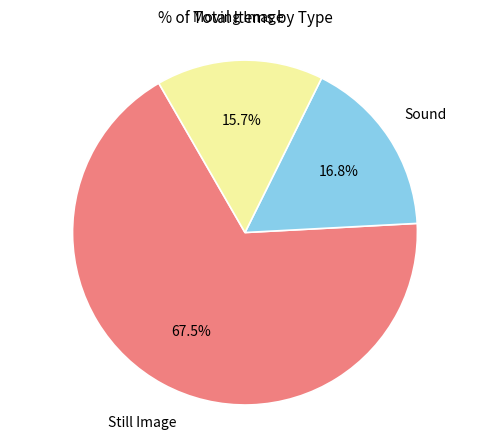

Is there a majority slice in this chart?

Yes